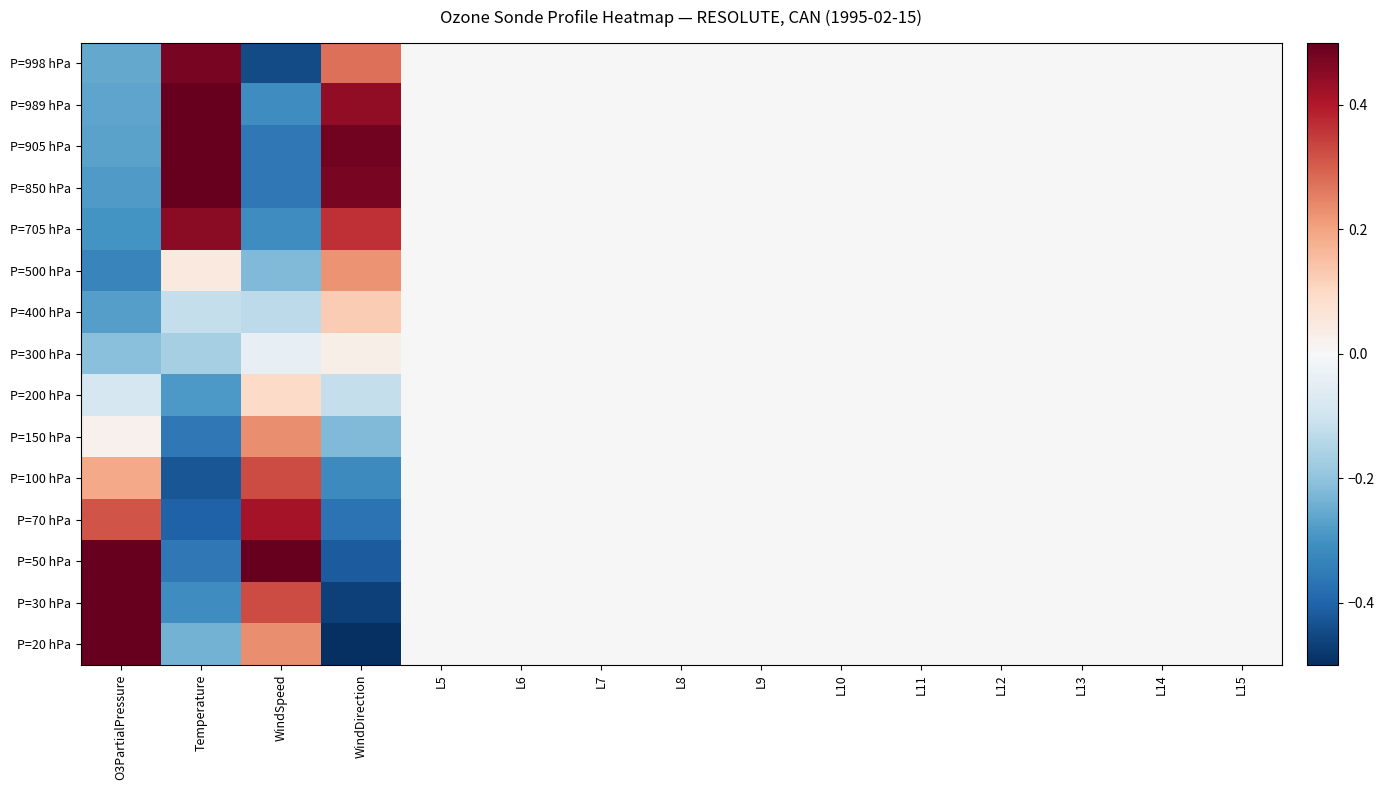

Reading left to right, extract all data points from this chart.

P=998 hPa: O3PartialPressure=-0.3	Temperature=0.5	WindSpeed=-0.4	WindDirection=0.3	L5=0.0	L6=0.0	L7=0.0	L8=0.0	L9=0.0	L10=0.0	L11=0.0	L12=0.0	L13=0.0	L14=0.0	L15=0.0
P=989 hPa: O3PartialPressure=-0.3	Temperature=0.6	WindSpeed=-0.3	WindDirection=0.4	L5=0.0	L6=0.0	L7=0.0	L8=0.0	L9=0.0	L10=0.0	L11=0.0	L12=0.0	L13=0.0	L14=0.0	L15=0.0
P=905 hPa: O3PartialPressure=-0.3	Temperature=0.6	WindSpeed=-0.4	WindDirection=0.5	L5=0.0	L6=0.0	L7=0.0	L8=0.0	L9=0.0	L10=0.0	L11=0.0	L12=0.0	L13=0.0	L14=0.0	L15=0.0
P=850 hPa: O3PartialPressure=-0.3	Temperature=0.5	WindSpeed=-0.4	WindDirection=0.5	L5=0.0	L6=0.0	L7=0.0	L8=0.0	L9=0.0	L10=0.0	L11=0.0	L12=0.0	L13=0.0	L14=0.0	L15=0.0
P=705 hPa: O3PartialPressure=-0.3	Temperature=0.5	WindSpeed=-0.3	WindDirection=0.4	L5=0.0	L6=0.0	L7=0.0	L8=0.0	L9=0.0	L10=0.0	L11=0.0	L12=0.0	L13=0.0	L14=0.0	L15=0.0
P=500 hPa: O3PartialPressure=-0.3	Temperature=0.0	WindSpeed=-0.2	WindDirection=0.2	L5=0.0	L6=0.0	L7=0.0	L8=0.0	L9=0.0	L10=0.0	L11=0.0	L12=0.0	L13=0.0	L14=0.0	L15=0.0
P=400 hPa: O3PartialPressure=-0.3	Temperature=-0.1	WindSpeed=-0.1	WindDirection=0.1	L5=0.0	L6=0.0	L7=0.0	L8=0.0	L9=0.0	L10=0.0	L11=0.0	L12=0.0	L13=0.0	L14=0.0	L15=0.0
P=300 hPa: O3PartialPressure=-0.2	Temperature=-0.2	WindSpeed=-0.0	WindDirection=0.0	L5=0.0	L6=0.0	L7=0.0	L8=0.0	L9=0.0	L10=0.0	L11=0.0	L12=0.0	L13=0.0	L14=0.0	L15=0.0
P=200 hPa: O3PartialPressure=-0.1	Temperature=-0.3	WindSpeed=0.1	WindDirection=-0.1	L5=0.0	L6=0.0	L7=0.0	L8=0.0	L9=0.0	L10=0.0	L11=0.0	L12=0.0	L13=0.0	L14=0.0	L15=0.0
P=150 hPa: O3PartialPressure=0.0	Temperature=-0.4	WindSpeed=0.2	WindDirection=-0.2	L5=0.0	L6=0.0	L7=0.0	L8=0.0	L9=0.0	L10=0.0	L11=0.0	L12=0.0	L13=0.0	L14=0.0	L15=0.0
P=100 hPa: O3PartialPressure=0.2	Temperature=-0.4	WindSpeed=0.3	WindDirection=-0.3	L5=0.0	L6=0.0	L7=0.0	L8=0.0	L9=0.0	L10=0.0	L11=0.0	L12=0.0	L13=0.0	L14=0.0	L15=0.0
P=70 hPa: O3PartialPressure=0.3	Temperature=-0.4	WindSpeed=0.4	WindDirection=-0.4	L5=0.0	L6=0.0	L7=0.0	L8=0.0	L9=0.0	L10=0.0	L11=0.0	L12=0.0	L13=0.0	L14=0.0	L15=0.0
P=50 hPa: O3PartialPressure=0.5	Temperature=-0.4	WindSpeed=0.6	WindDirection=-0.4	L5=0.0	L6=0.0	L7=0.0	L8=0.0	L9=0.0	L10=0.0	L11=0.0	L12=0.0	L13=0.0	L14=0.0	L15=0.0
P=30 hPa: O3PartialPressure=0.7	Temperature=-0.3	WindSpeed=0.3	WindDirection=-0.5	L5=0.0	L6=0.0	L7=0.0	L8=0.0	L9=0.0	L10=0.0	L11=0.0	L12=0.0	L13=0.0	L14=0.0	L15=0.0
P=20 hPa: O3PartialPressure=0.6	Temperature=-0.2	WindSpeed=0.2	WindDirection=-0.5	L5=0.0	L6=0.0	L7=0.0	L8=0.0	L9=0.0	L10=0.0	L11=0.0	L12=0.0	L13=0.0	L14=0.0	L15=0.0